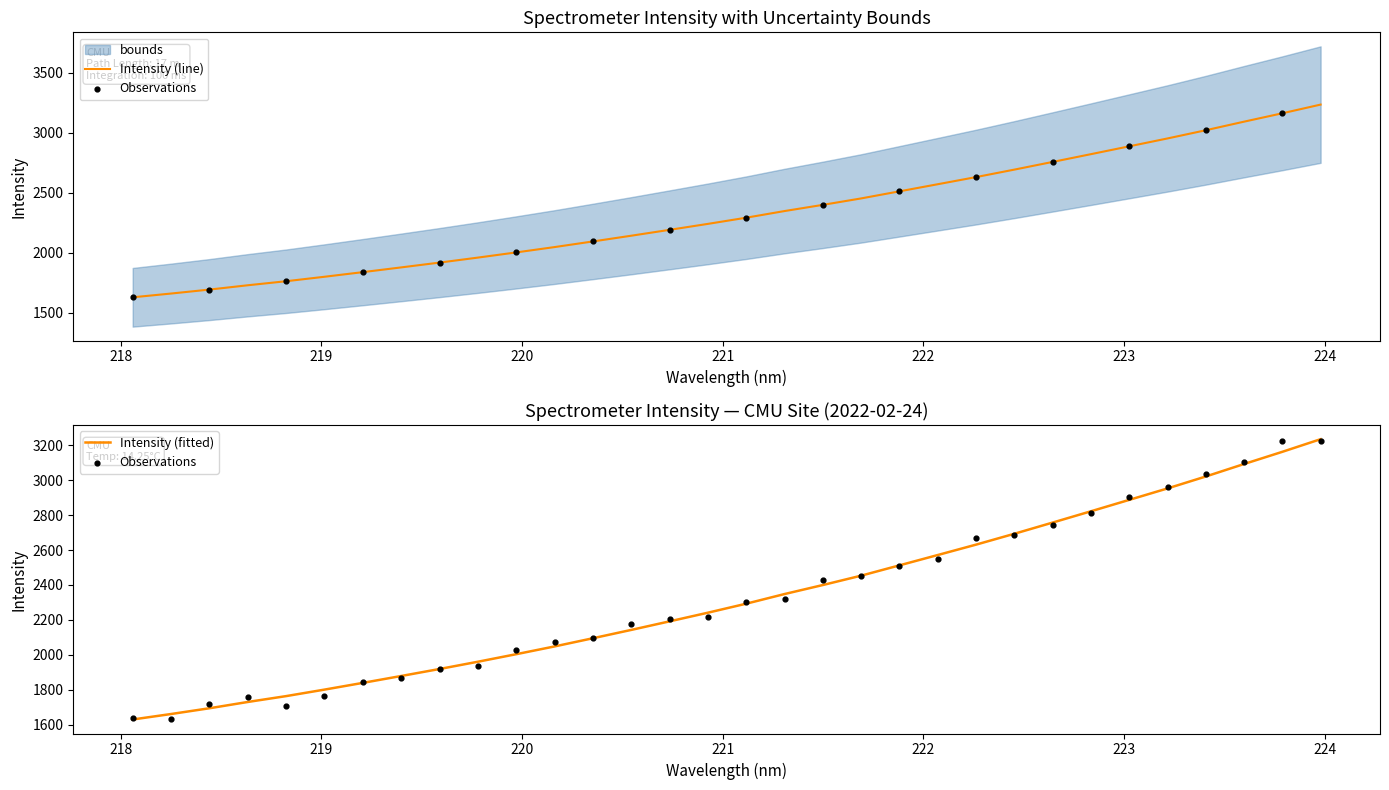

At how many categories does at least one series exceed 2063?

21